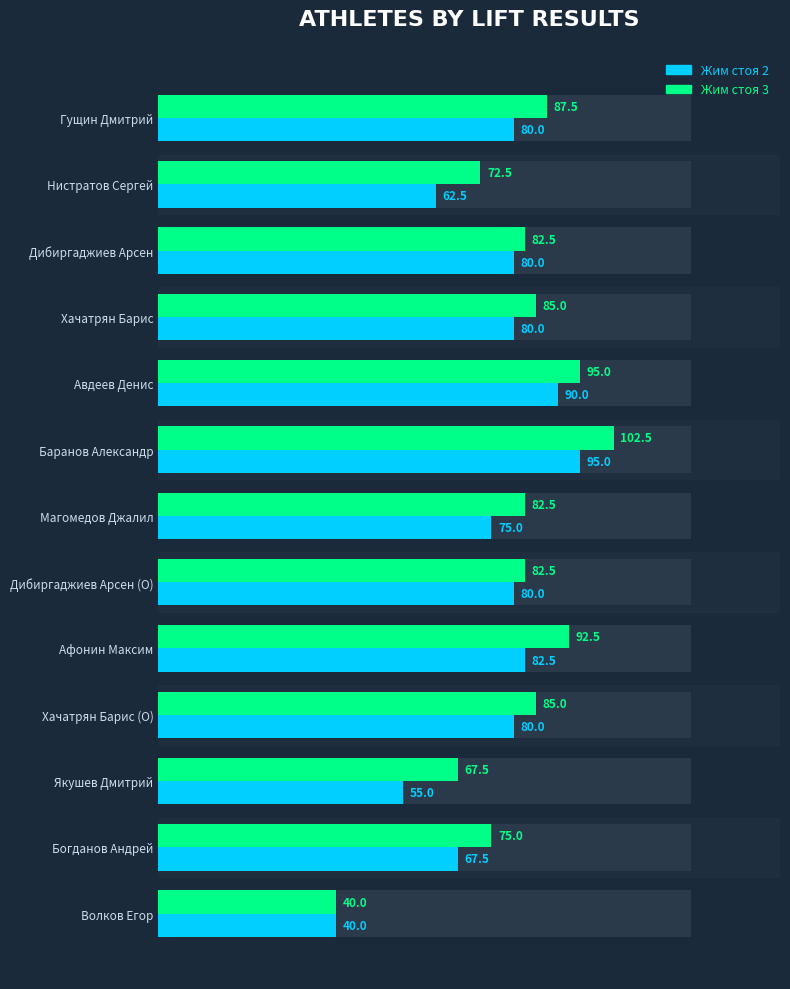

What value does the Жим стоя 3 series have at Баранов Александр?

102.5